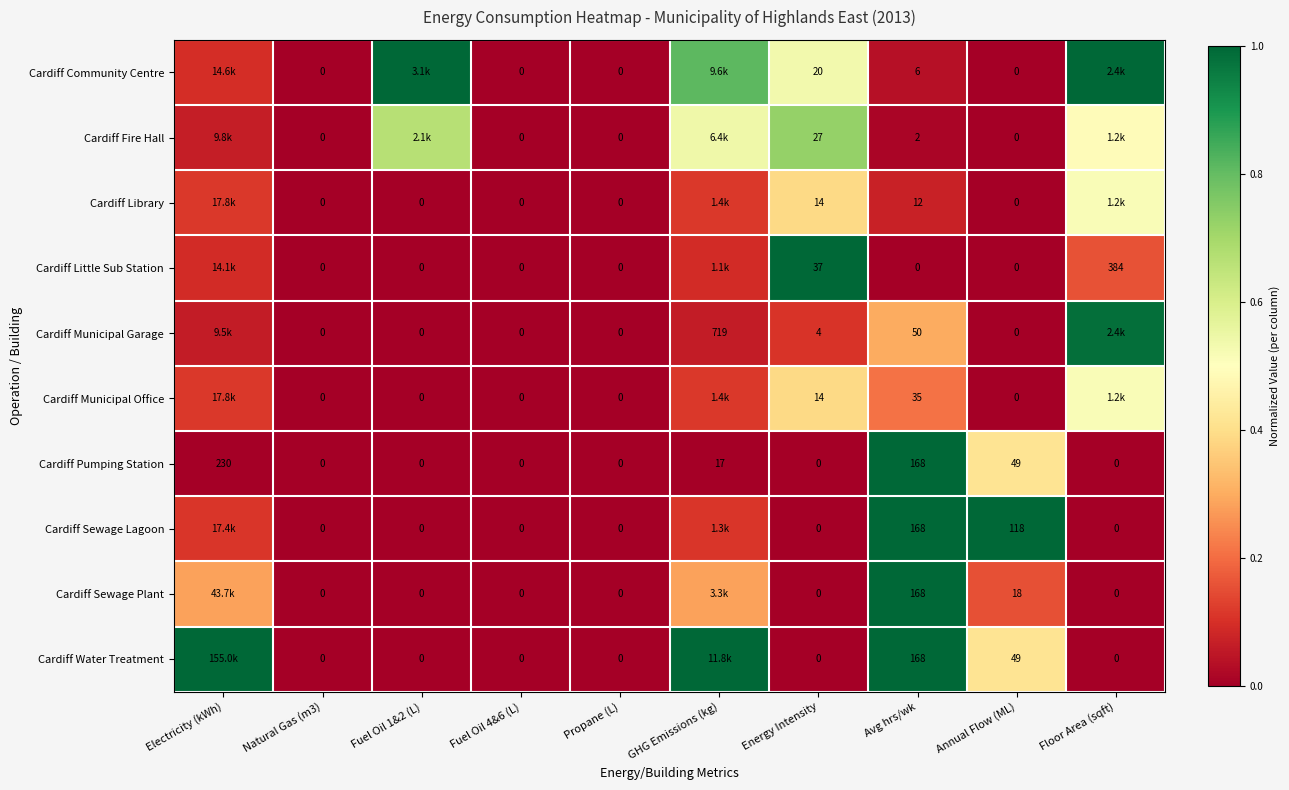

At which category is the sum across all series the highest?

Avg hrs/wk